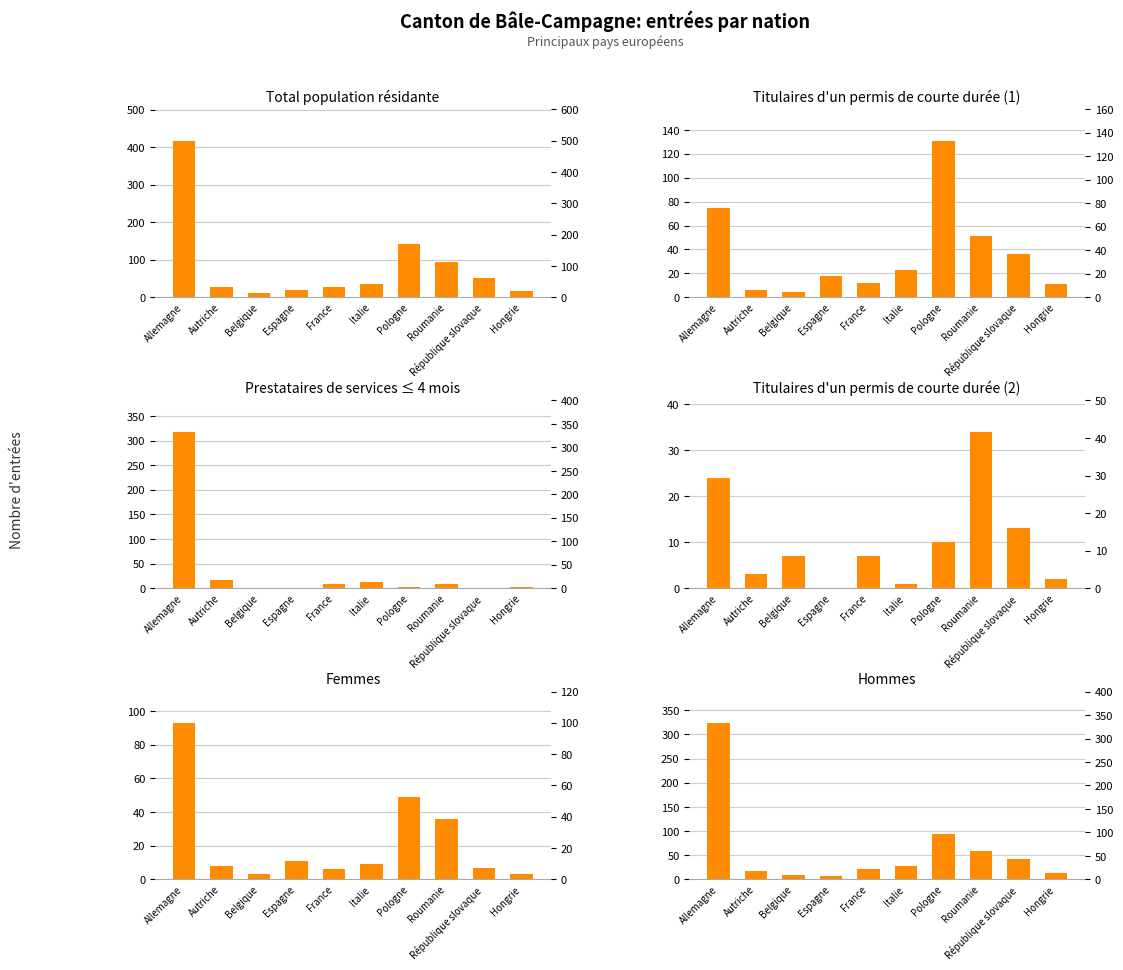

Where does the Femmes series first go above 9?

Allemagne